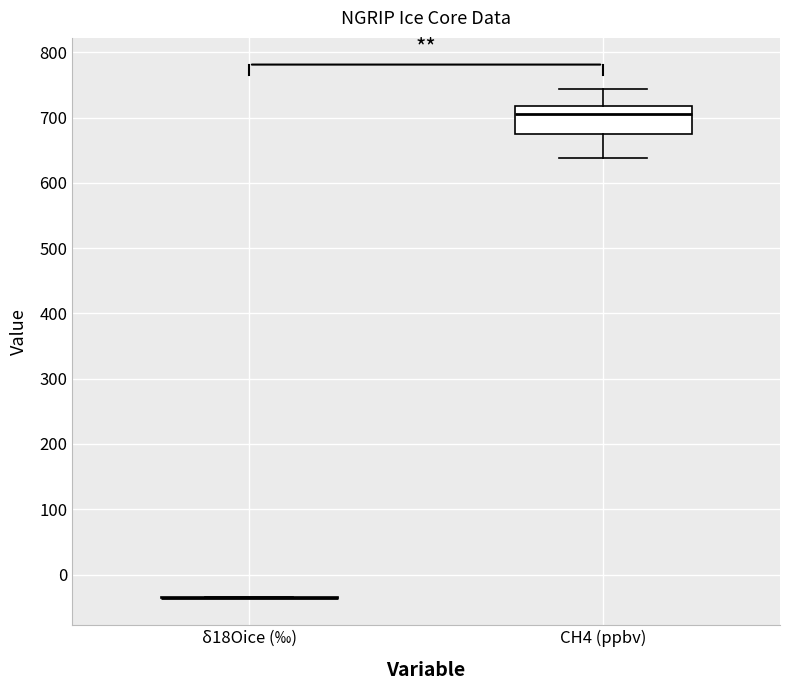

Reading left to right, read every box against the y-axis: the position of its median line, the range the box covers, and the ends of its whiskers. The values are not printed on the chart, so give them approximately, as read against the axis.

δ18Oice (‰): box collapsed to a line at -40, whiskers -40 to -30
CH4 (ppbv): median 710, box 680 to 720, whiskers 640 to 740